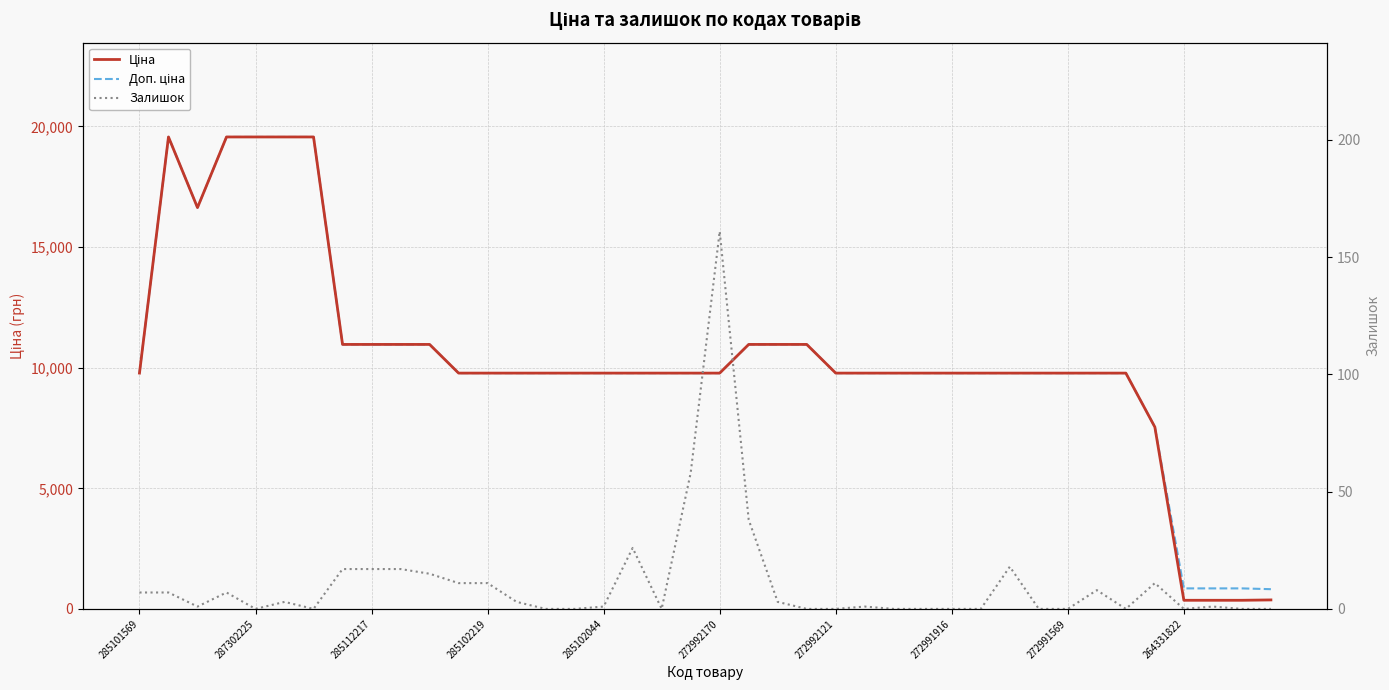

Which series has the widest spread of values?

Ціна